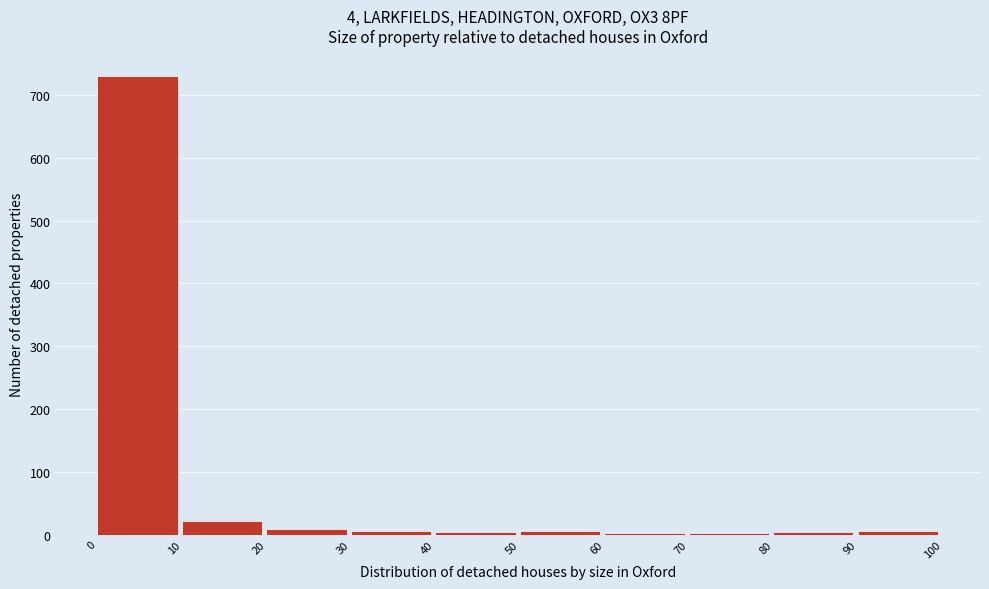

Over which range of the x-axis is the bar tallest?

0 to 10